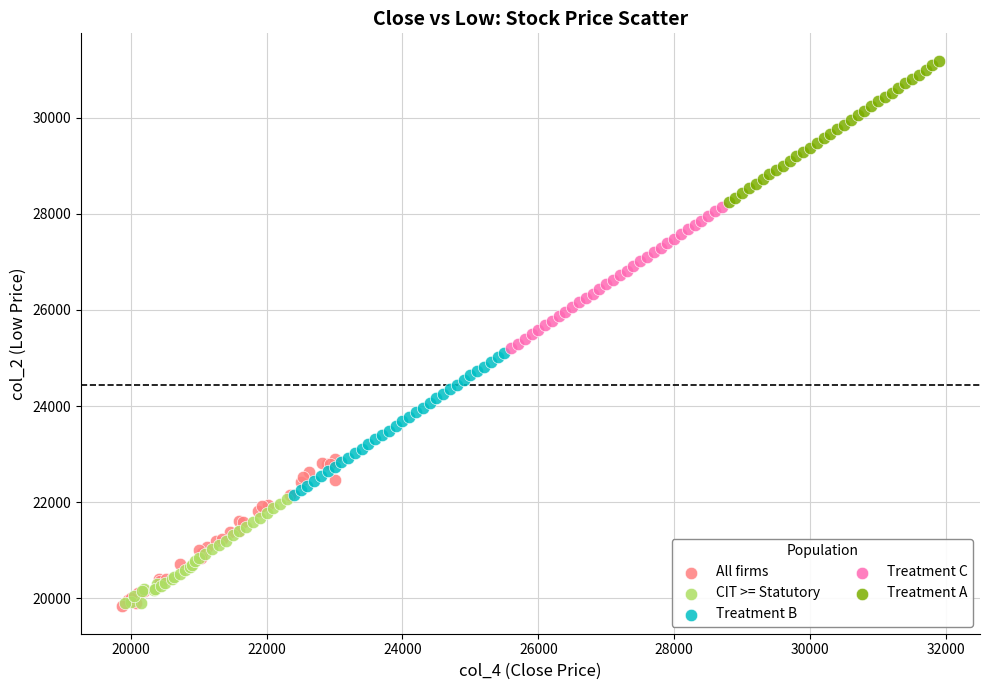

Which series contains the highest Y value?

Treatment A